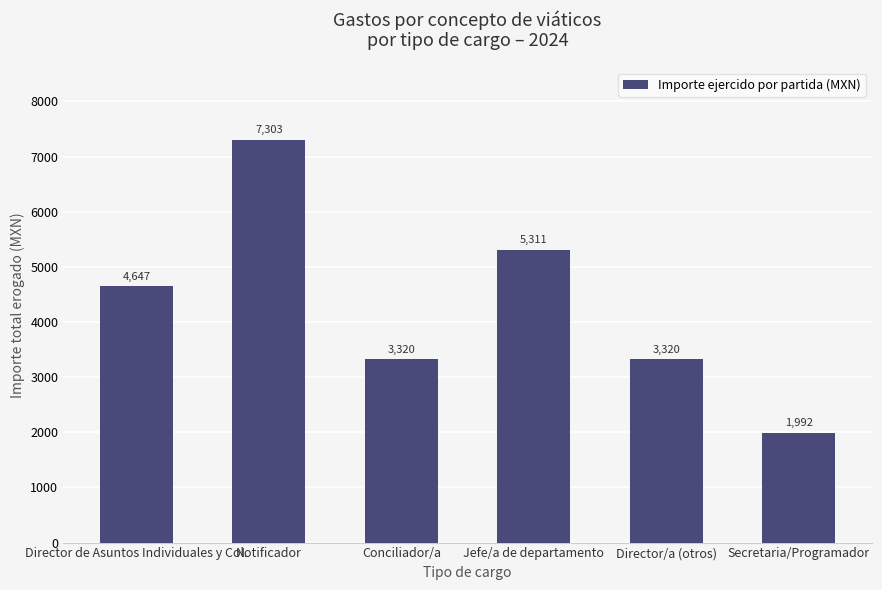

Are the bars grouped side by side (vs. stacked)?

No